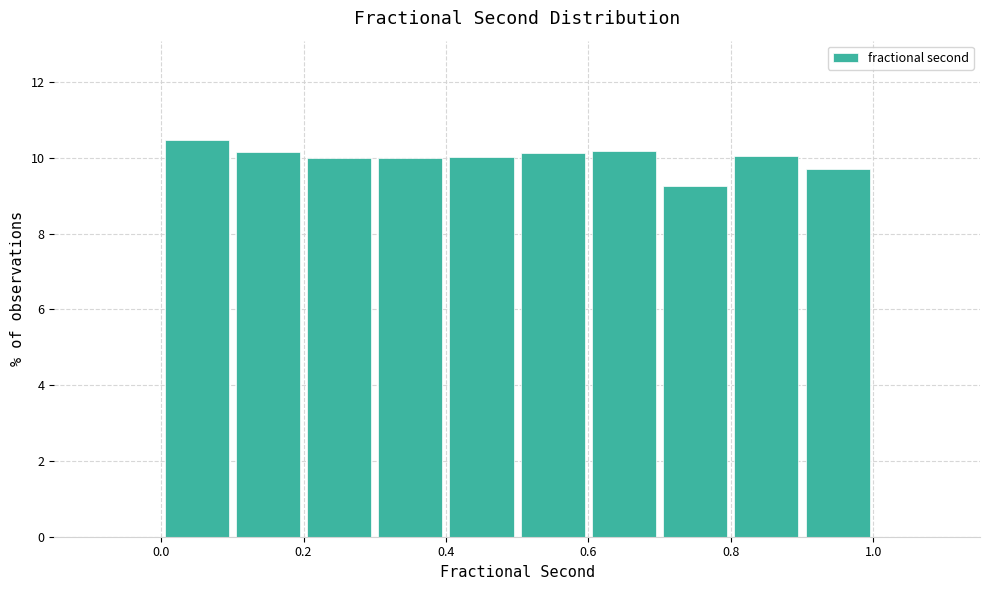

Over which range of the x-axis is the bar tallest?

0.0 to 0.1